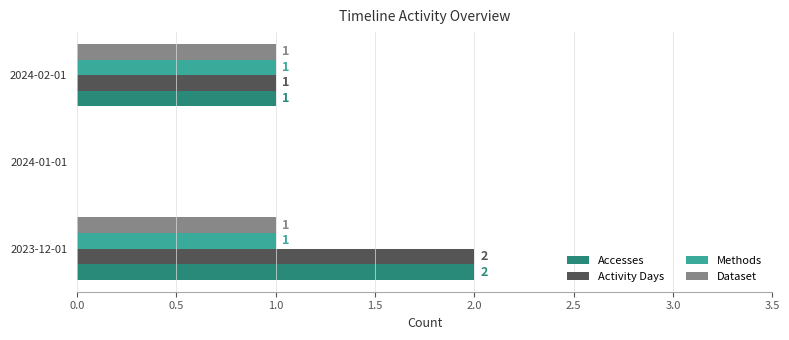

How many Accesses values are between 0 and 2?

3